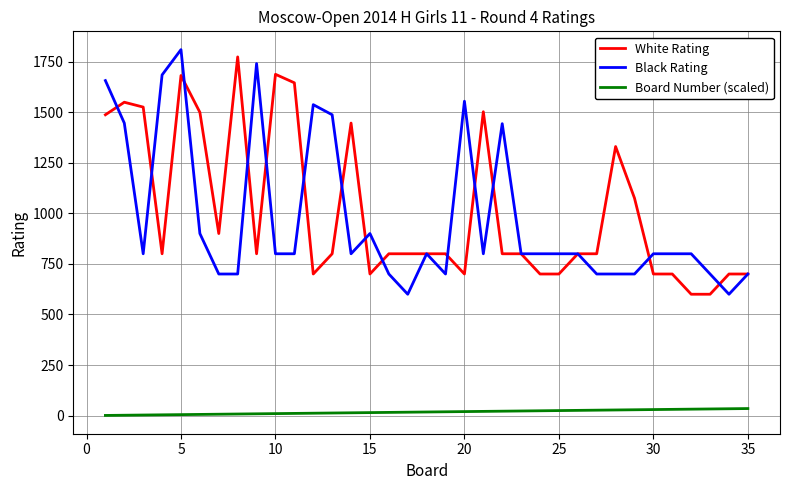

What is the greatest value displayed?

1809